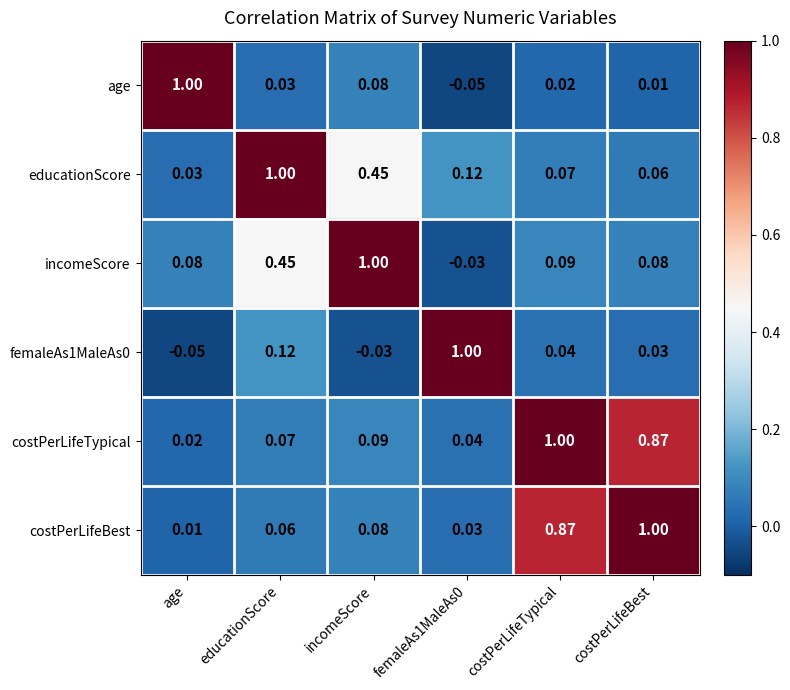

At which label does incomeScore first exceed 0?

age